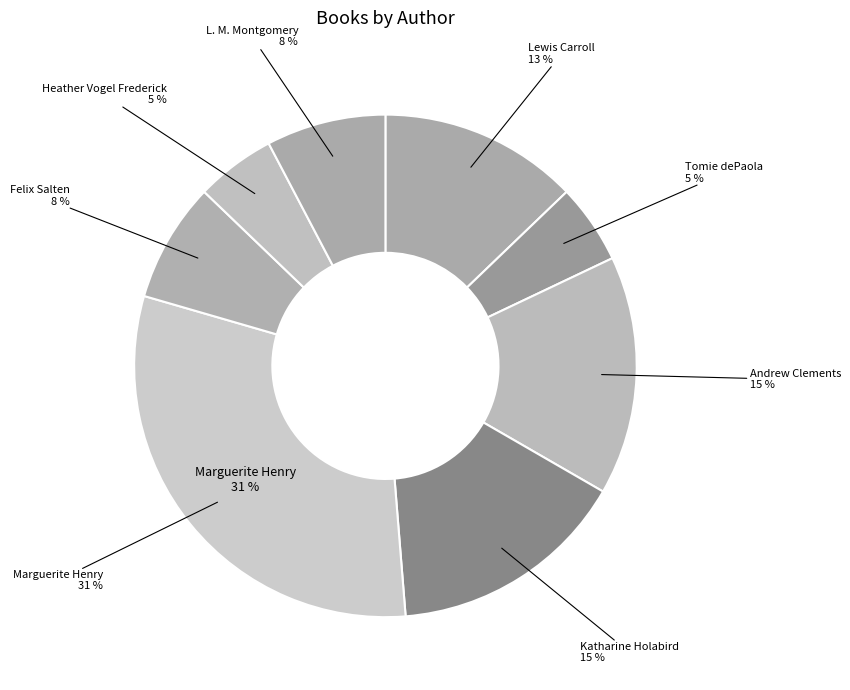

Is it true that Katharine Holabird (Ballerina) is 16% of the pie?

False